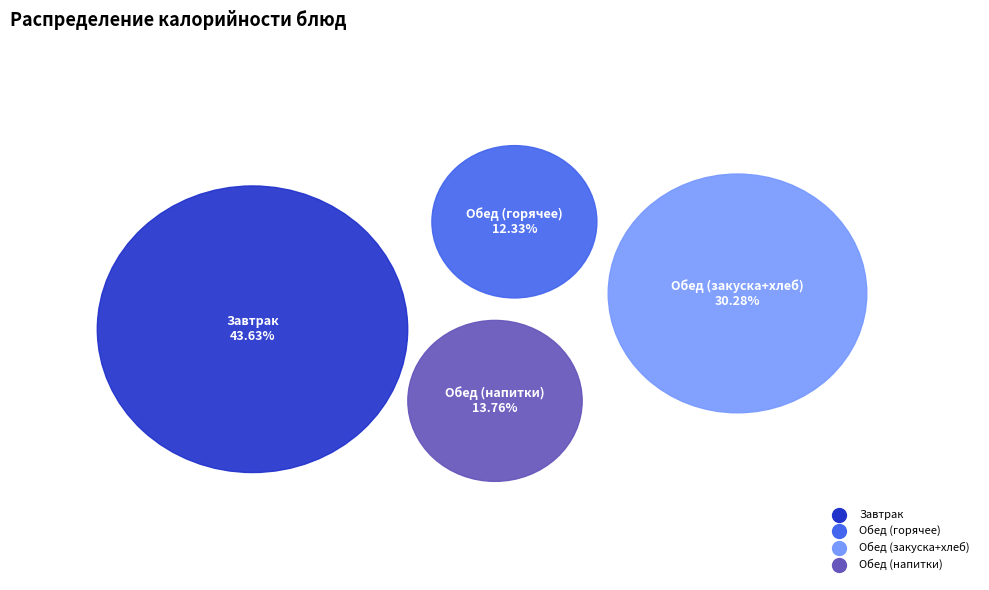

Is Батон нарезной the majority of the pie?

No